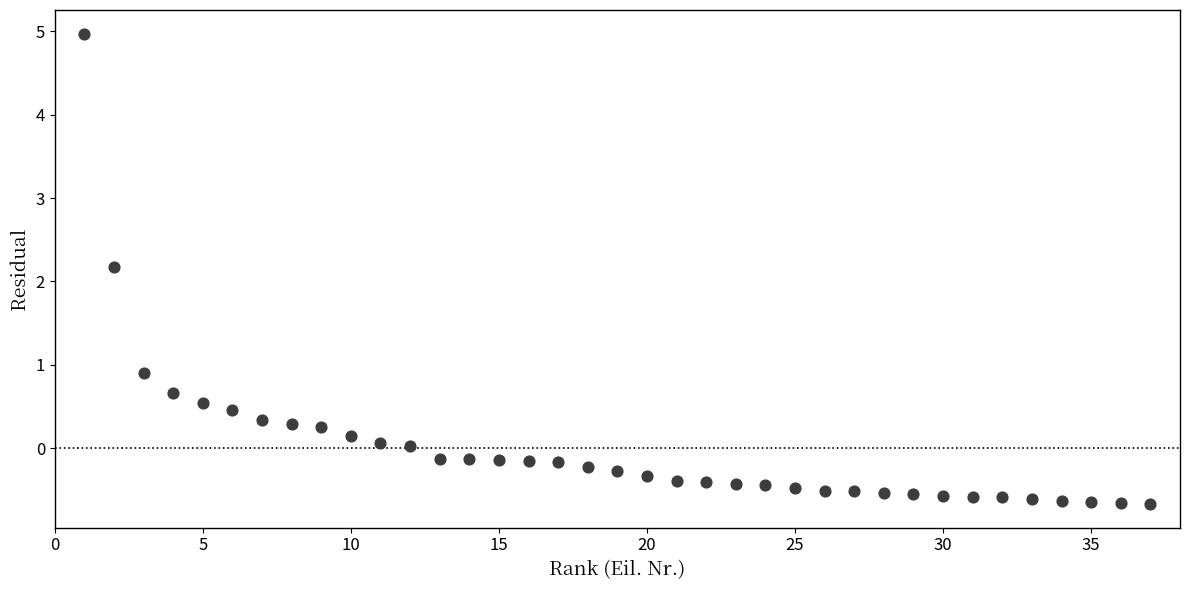

What is the range of Y values (max minus min)?

5.6